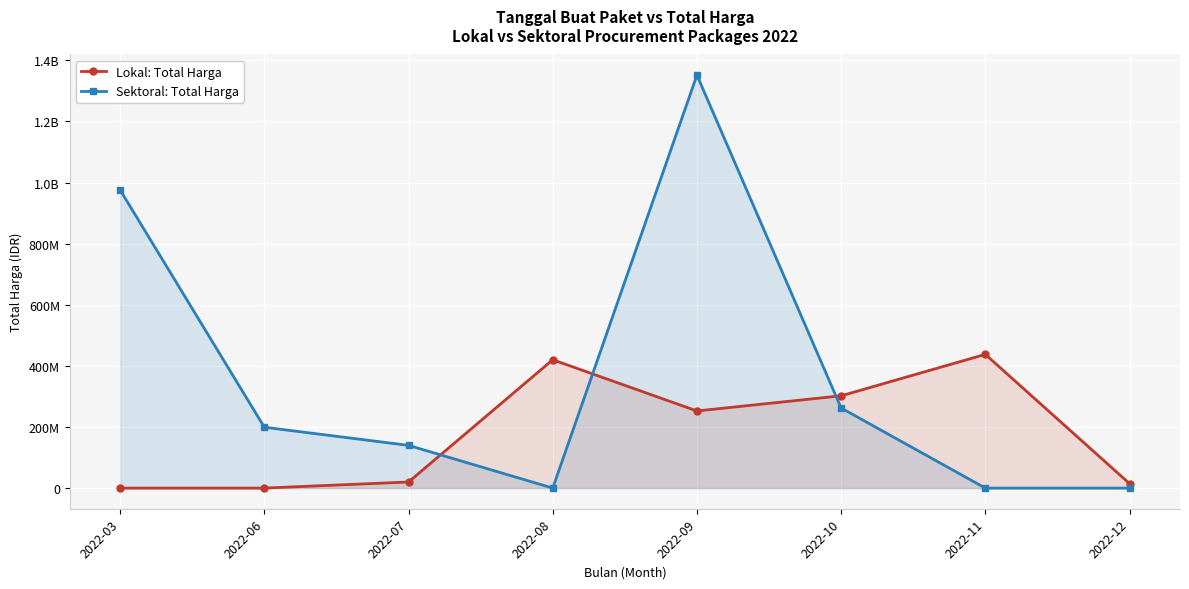

Rank the series at 2022-11 from lowest to highest value.

Sektoral: Total Harga, Lokal: Total Harga